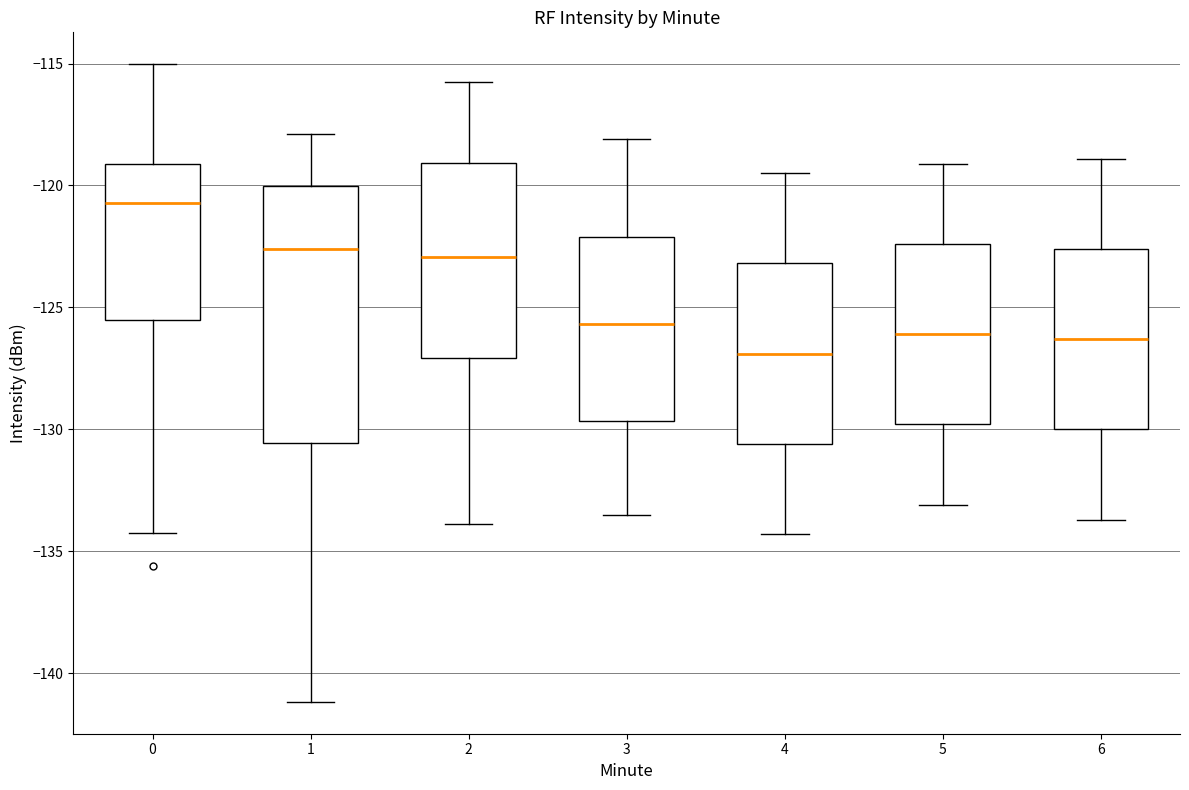

Which box has the lowest median line?

4